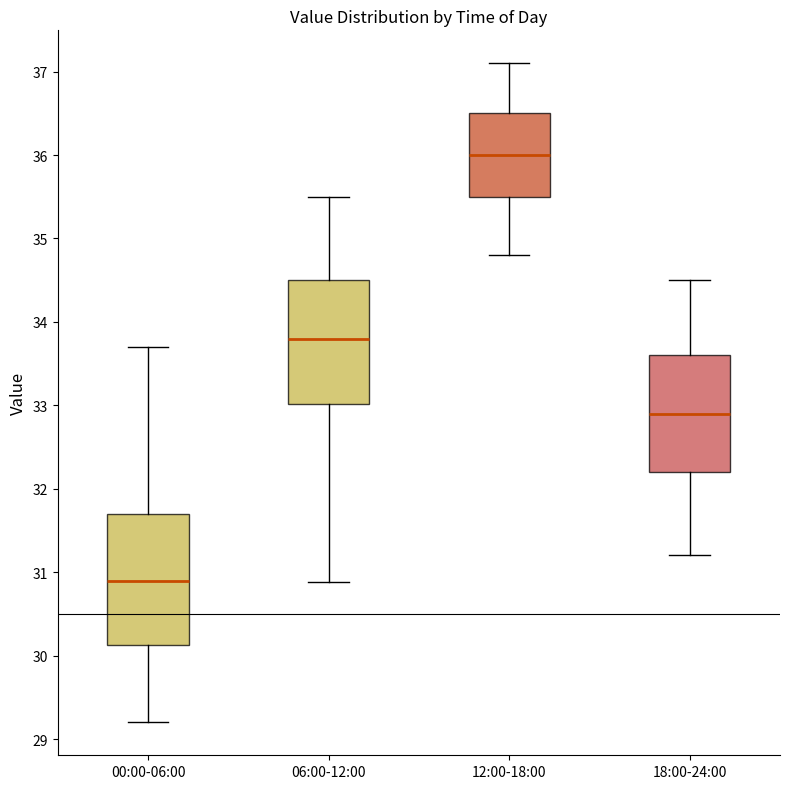

Which box's median line is the highest?

12:00-18:00